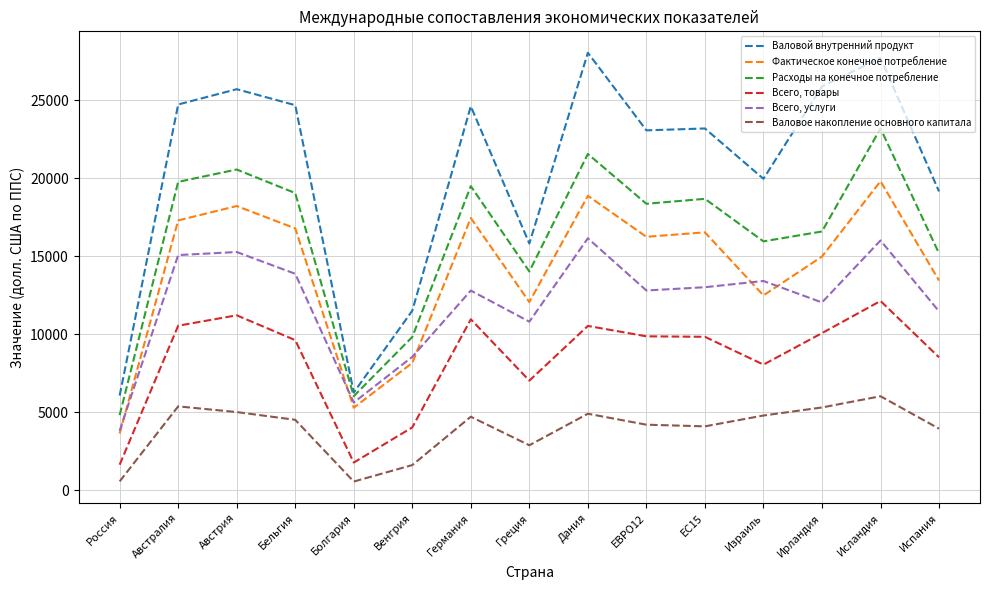

Which series has the largest total across all categories?

Валовой внутренний продукт